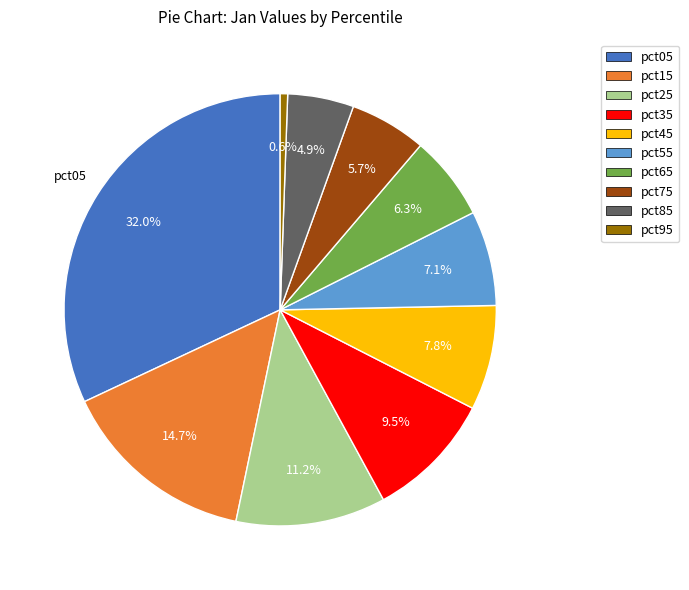

Is the sum of pct55 and pct35 greater than half?

No